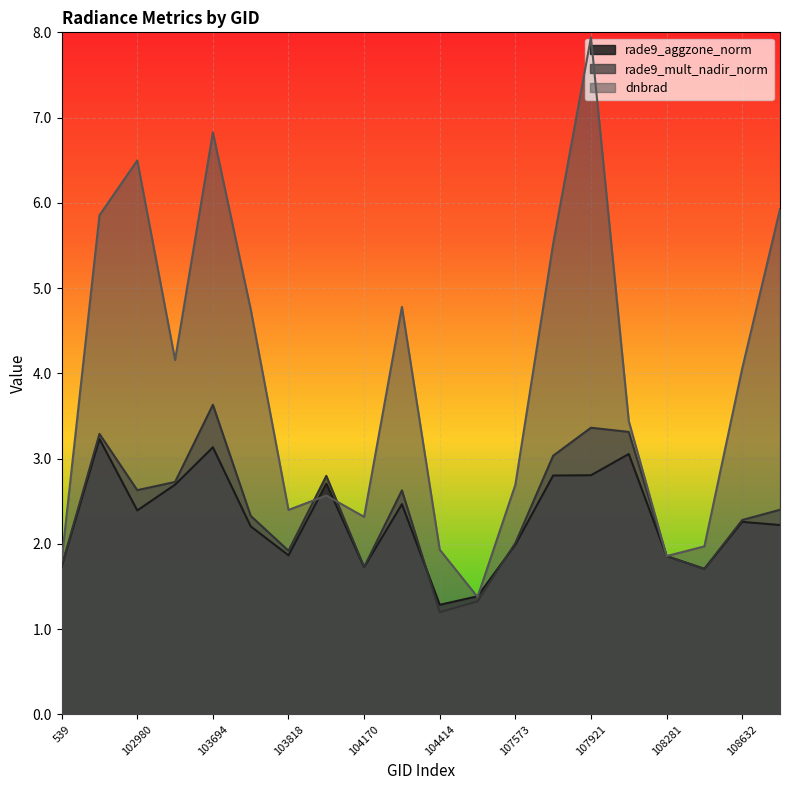

List the labels in order of dnbrad value, largest first.

107921, 103694, 102980, 108645, 102972, 107744, 104287, 103702, 103574, 108632, 108103, 107573, 104054, 103818, 104170, 108455, 104414, 108281, 539, 104530